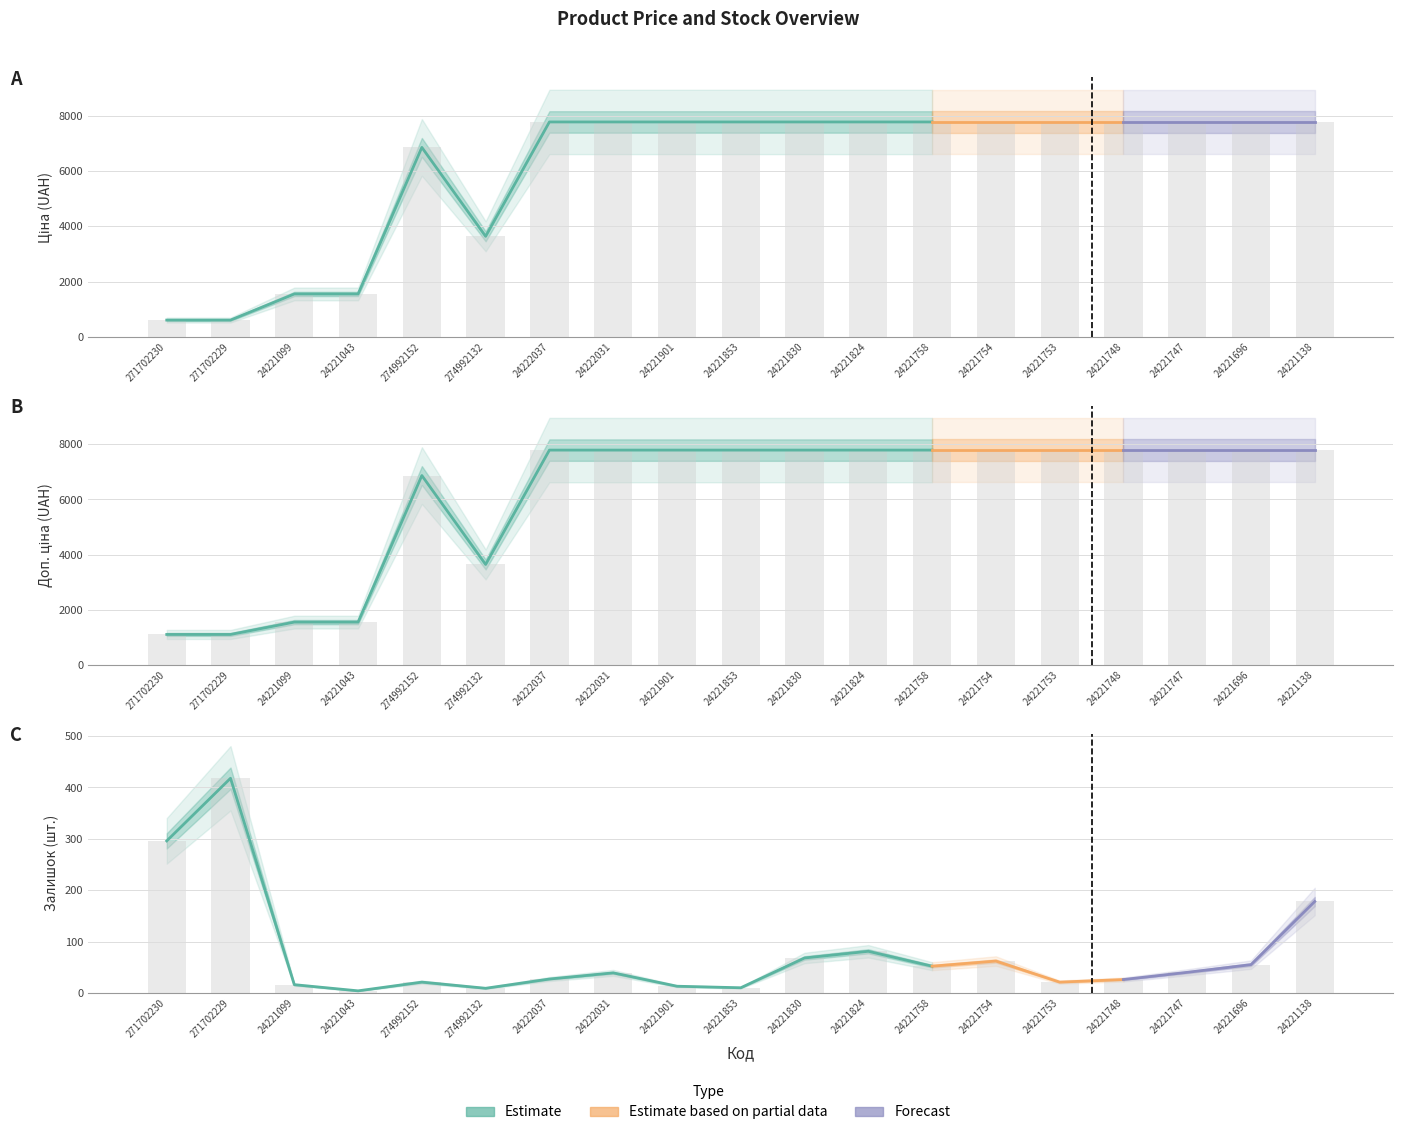

What position from the left is 24221747?

17